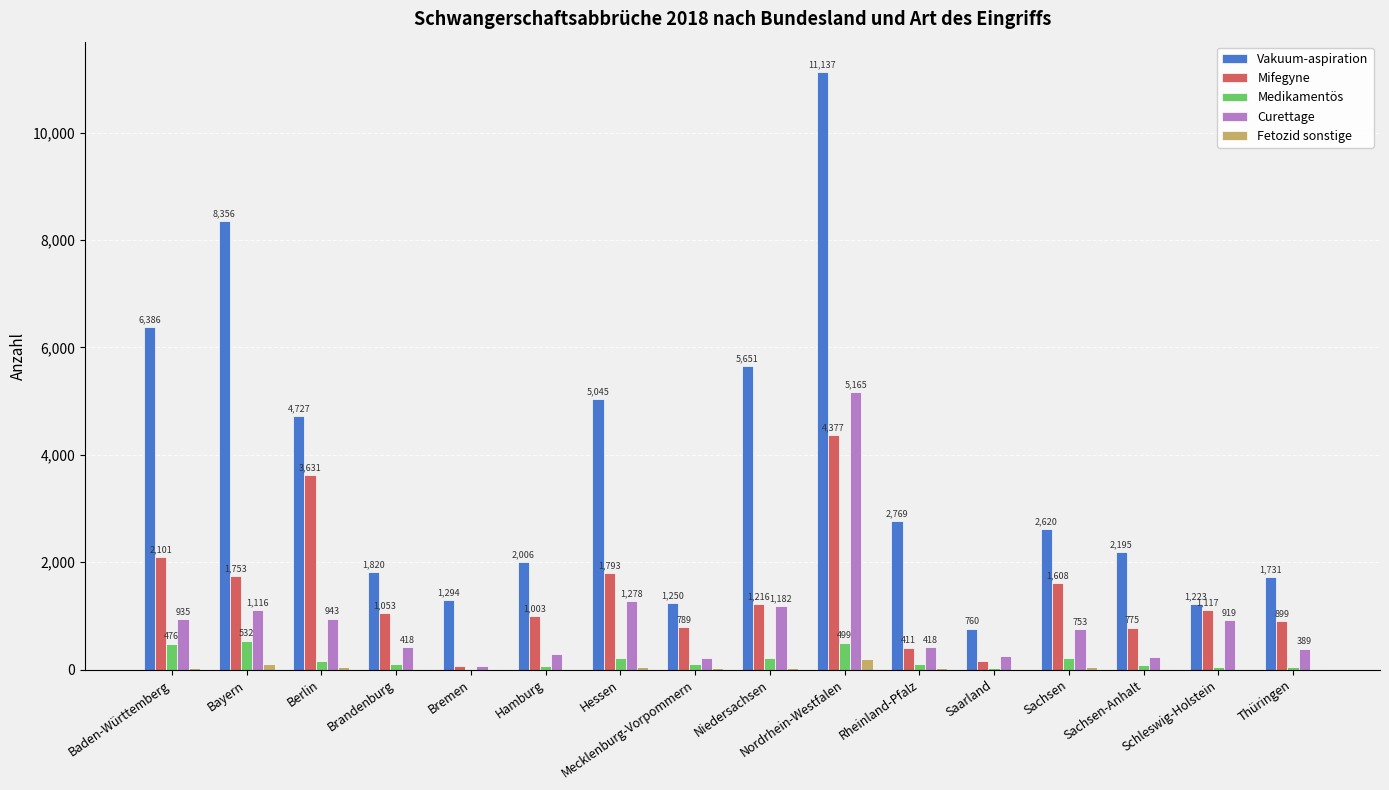

The value of Curettage at Rheinland-Pfalz is 418. True or false?

True